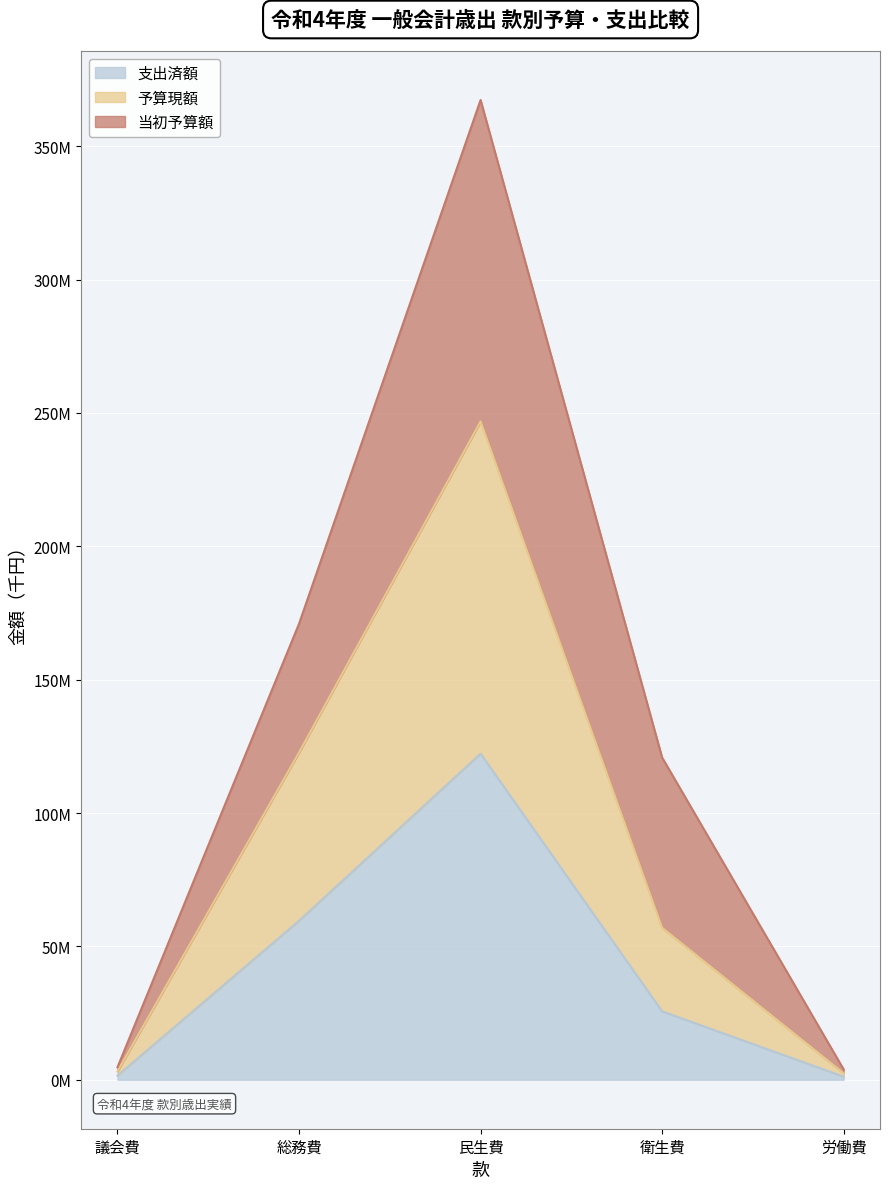

What is the sum of the 支出済額 values at 総務費 and 民生費?

181835501.9